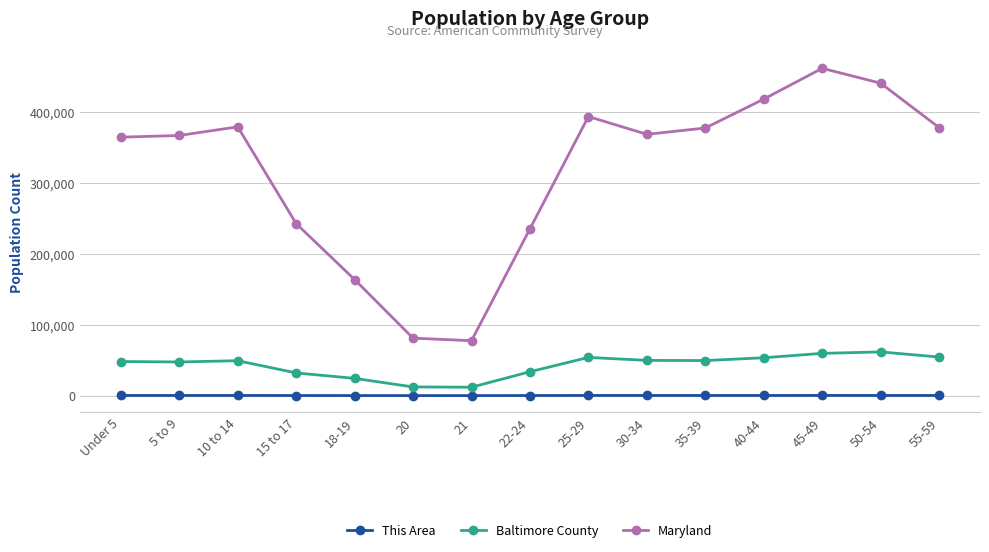

Is it true that Maryland equals 366868 at 5 to 9?

True